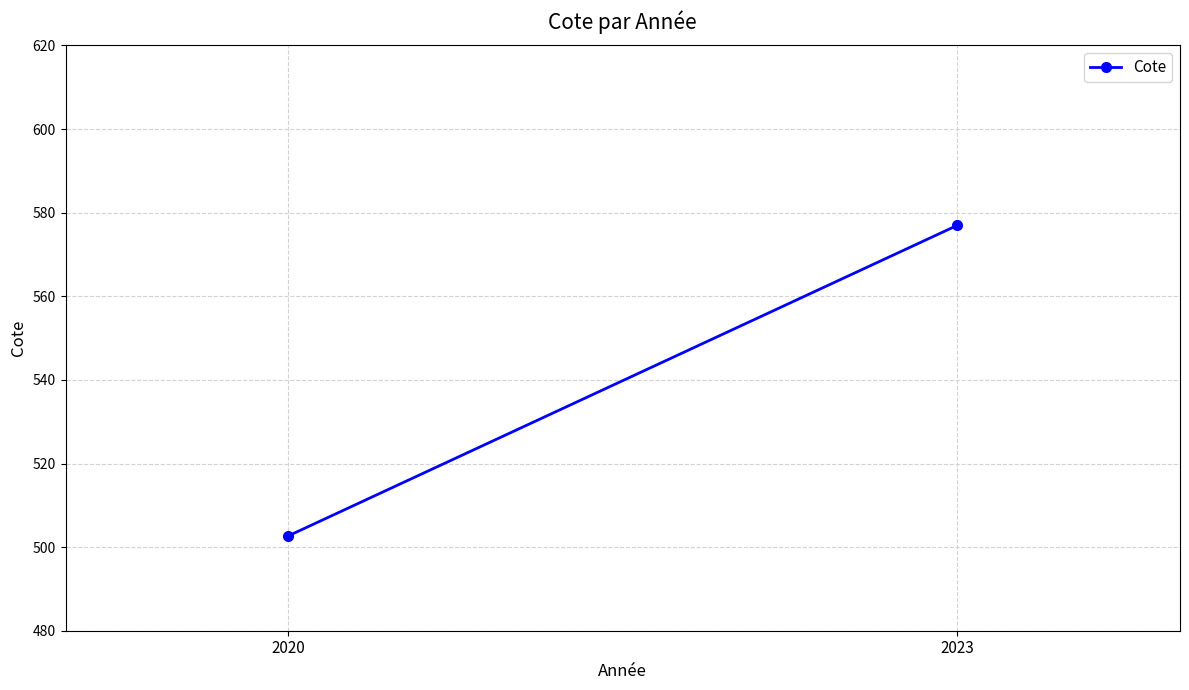

What is the maximum value shown in the chart?

577.0